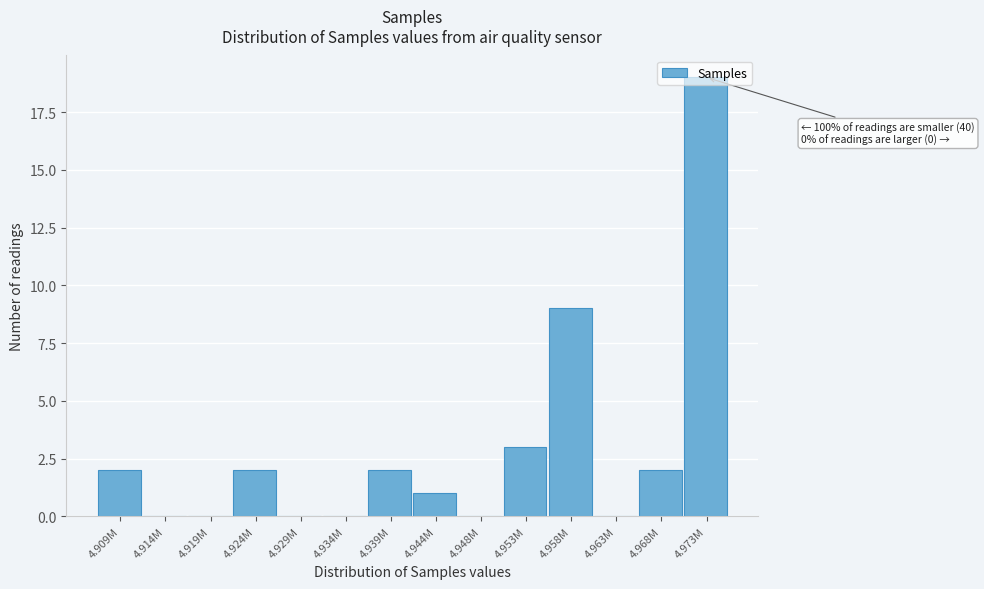

What value does the data have at 4.953M?

3